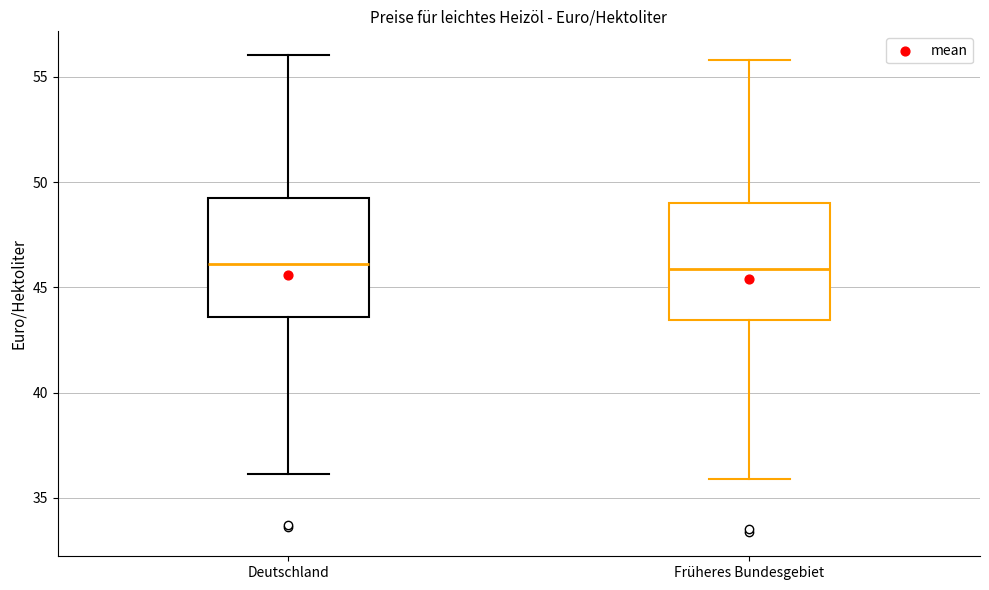

Reading left to right, read every box against the y-axis: the position of its median line, the range the box covers, and the ends of its whiskers. The values are not printed on the chart, so give them approximately, as read against the axis.

Deutschland: median 46.0, box 43.5 to 49.0, whiskers 36.0 to 56.0
Früheres Bundesgebiet: median 46.0, box 43.5 to 49.0, whiskers 36.0 to 56.0